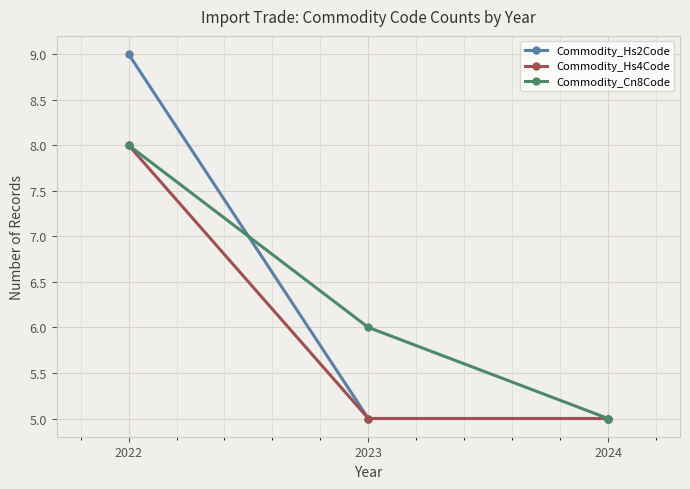

Reading left to right, transcribe all the data shown in this chart.

Commodity_Hs2Code: 9	5	5
Commodity_Hs4Code: 8	5	5
Commodity_Cn8Code: 8	6	5